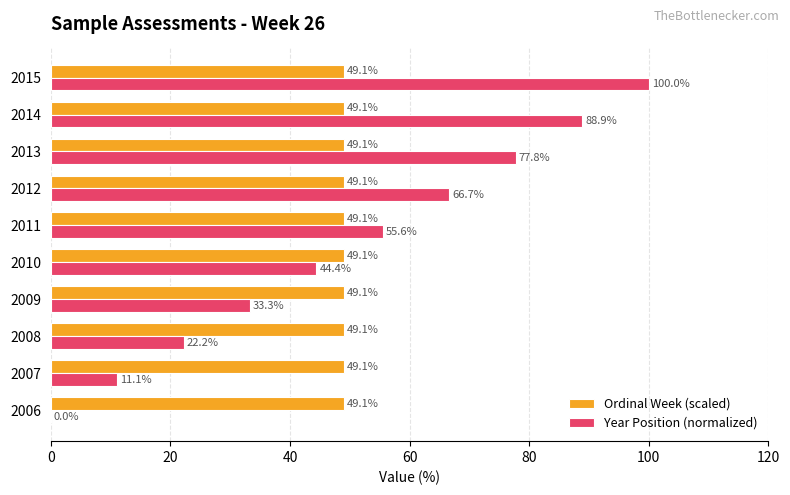

True or false: Year Position (normalized) has a value of 141.7 at 2014.

False